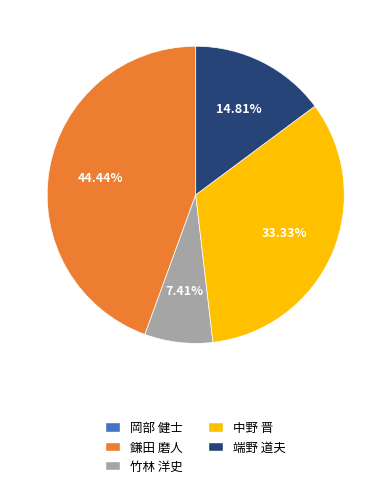

Is 端野 道夫 the majority of the pie?

No